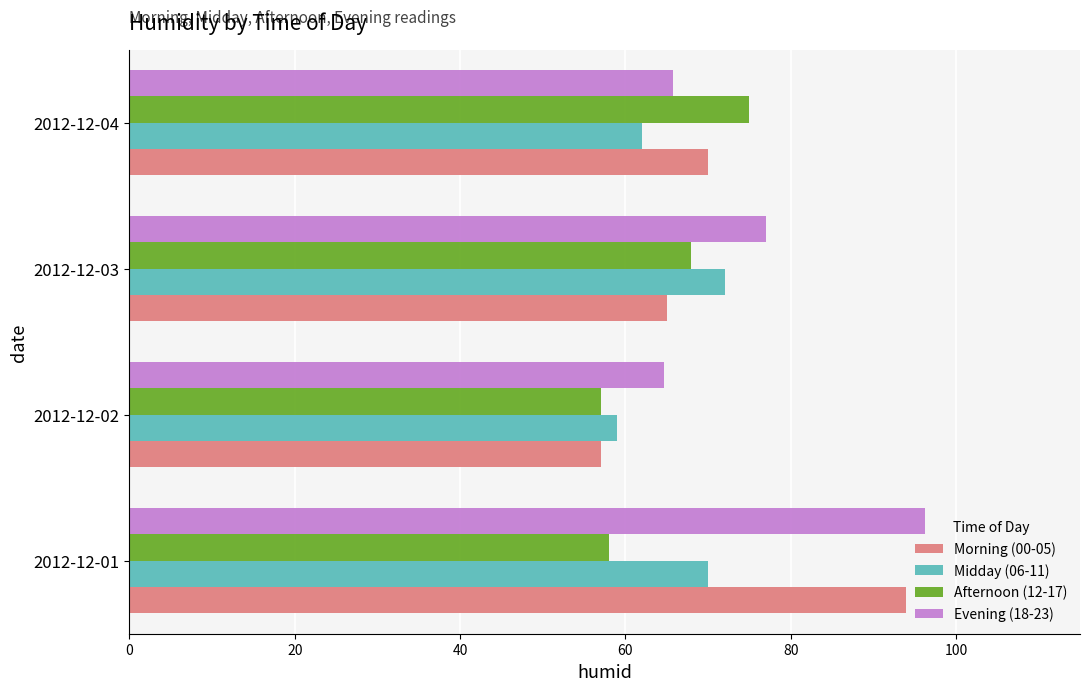

What is the sum of all Afternoon (12-17) values?

258.0